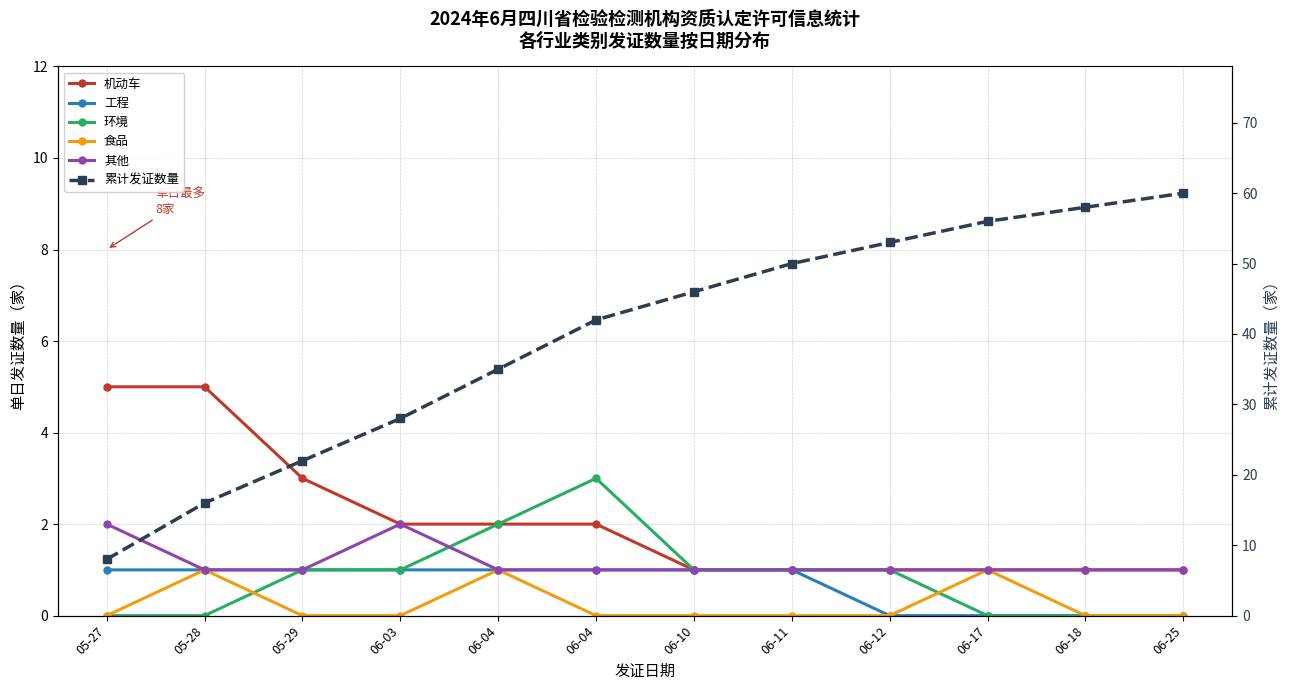

Rank the categories by 机动车 value from highest to lowest.

05-27, 05-28, 05-29, 06-03, 06-04, 06-04, 06-10, 06-11, 06-12, 06-17, 06-18, 06-25